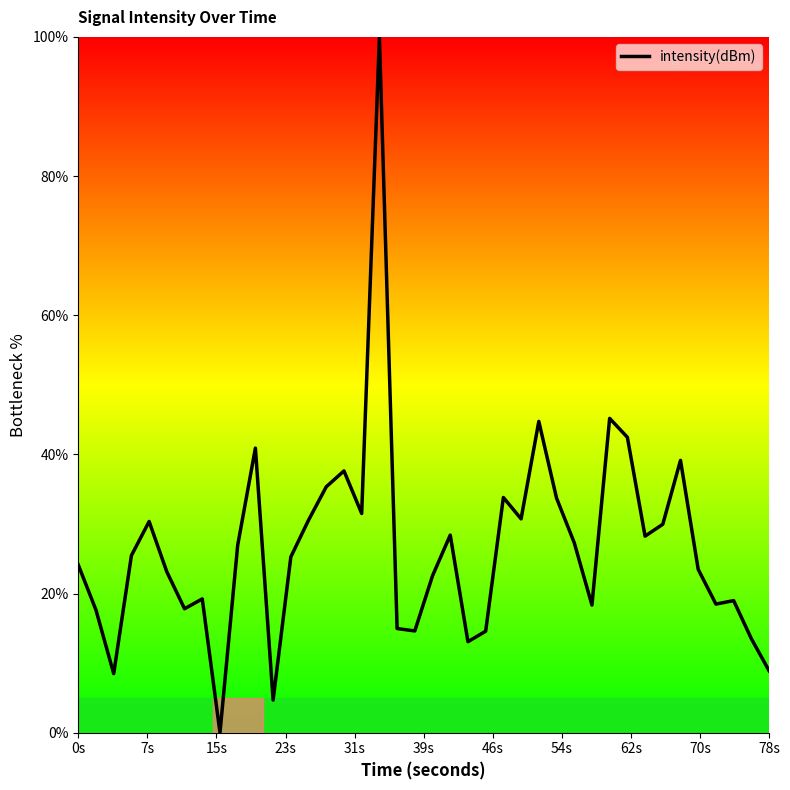

What is the difference between the maximum and minimum values?

100.0